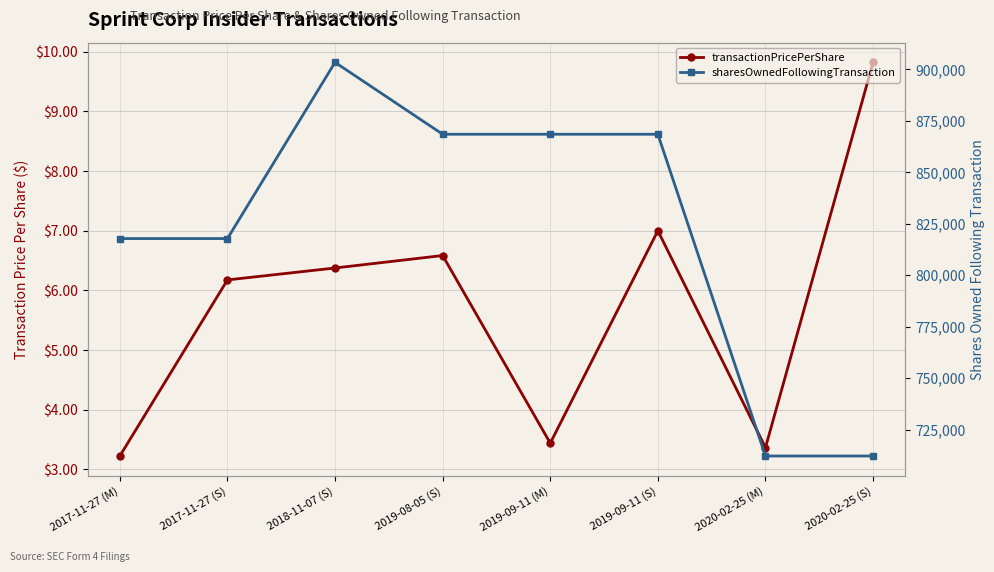

Reading left to right, transcribe all the data shown in this chart.

transactionPricePerShare: 3.2	6.2	6.4	6.6	3.4	7.0	3.4	9.8
sharesOwnedFollowingTransaction: 817822.0	817822.0	903396.0	868484.0	868484.0	868484.0	712234.0	712234.0